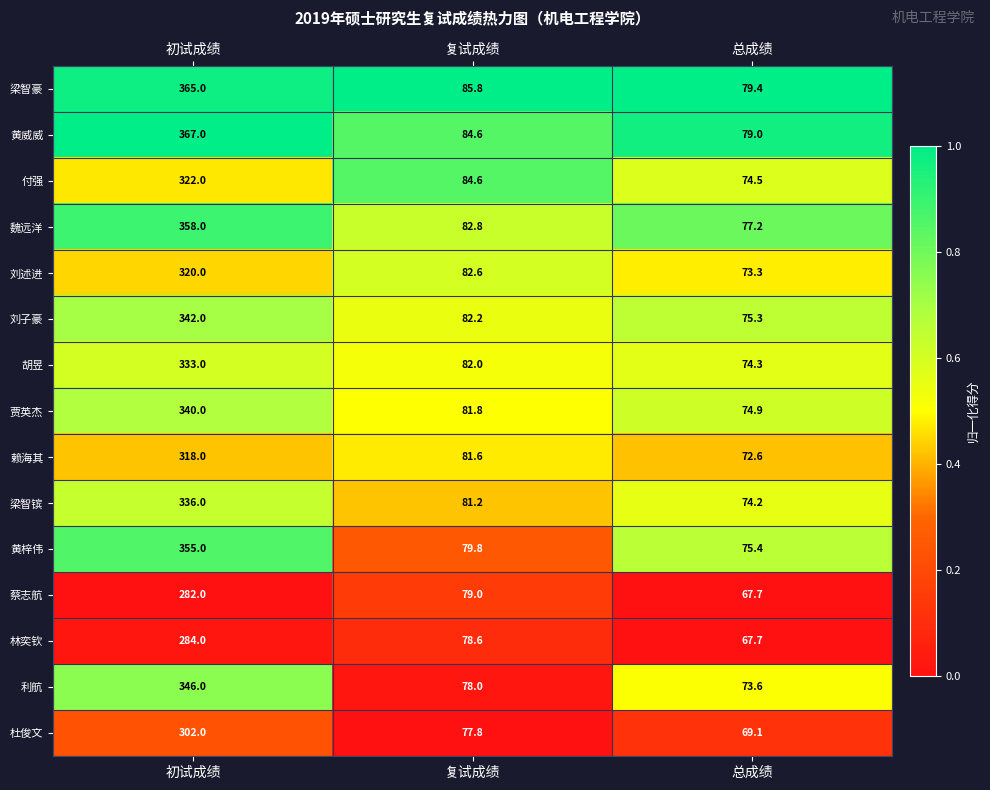

What is the difference between the 梁智豪 values at 总成绩 and 初试成绩?

285.6